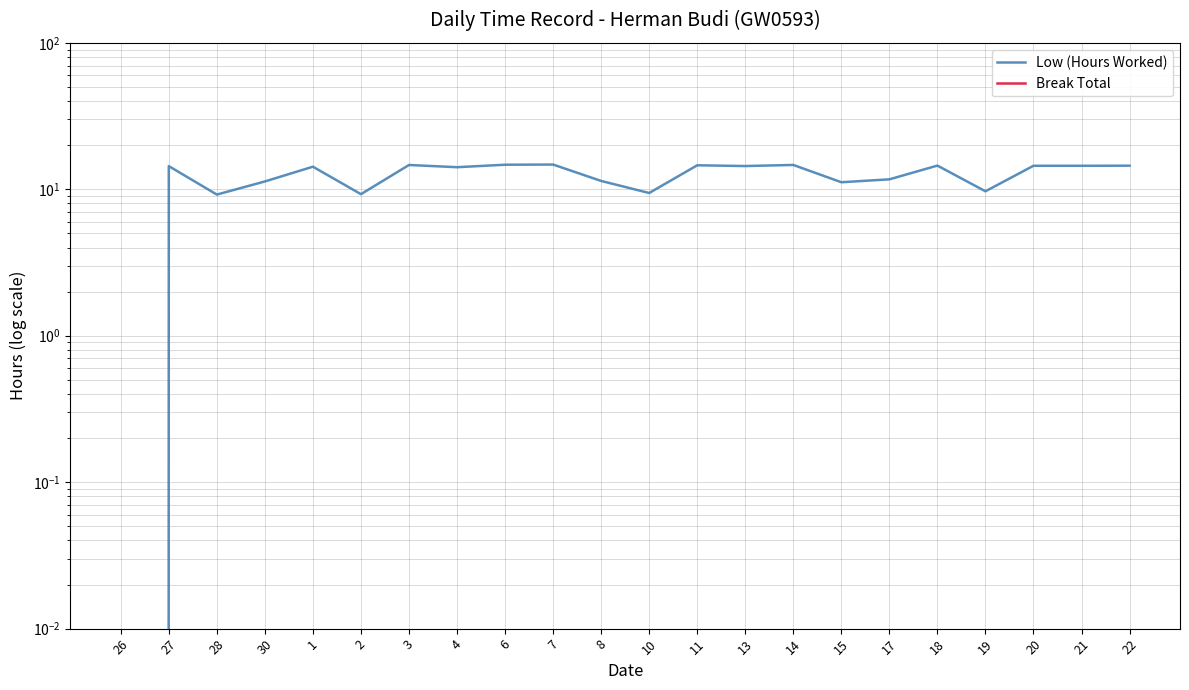

True or false: Break Total and Low (Hours Worked) intersect in this chart.

False